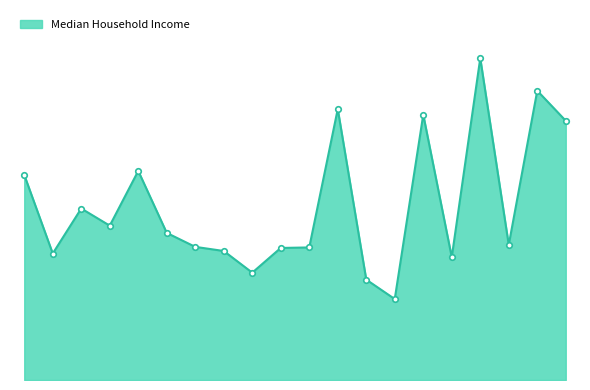

Does the chart display data point markers on the line(s)?

No